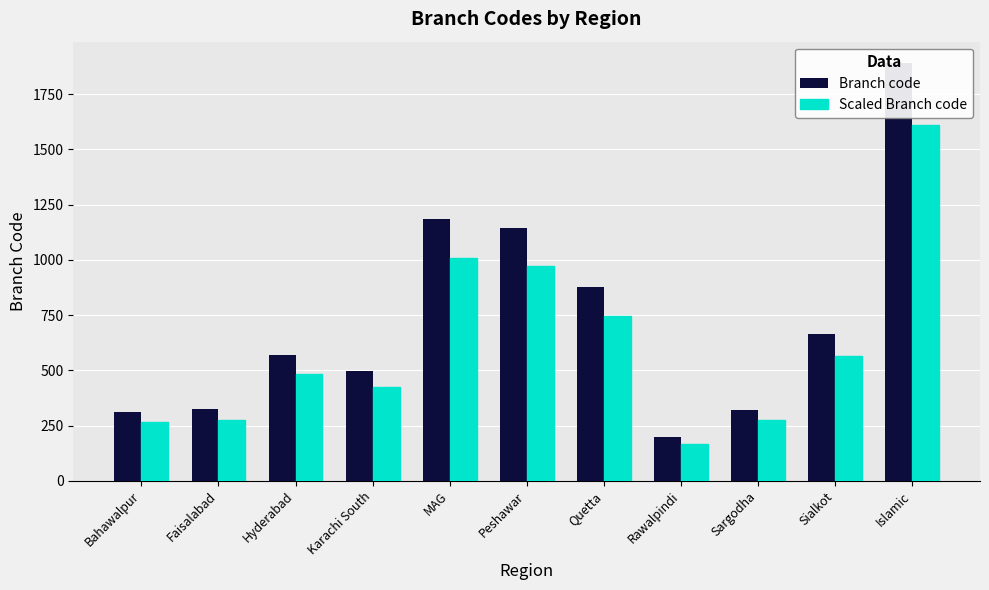

Rank the categories by Scaled Branch code value from lowest to highest.

Rawalpindi, Bahawalpur, Sargodha, Faisalabad, Karachi South, Hyderabad, Sialkot, Quetta, Peshawar, MAG, Islamic